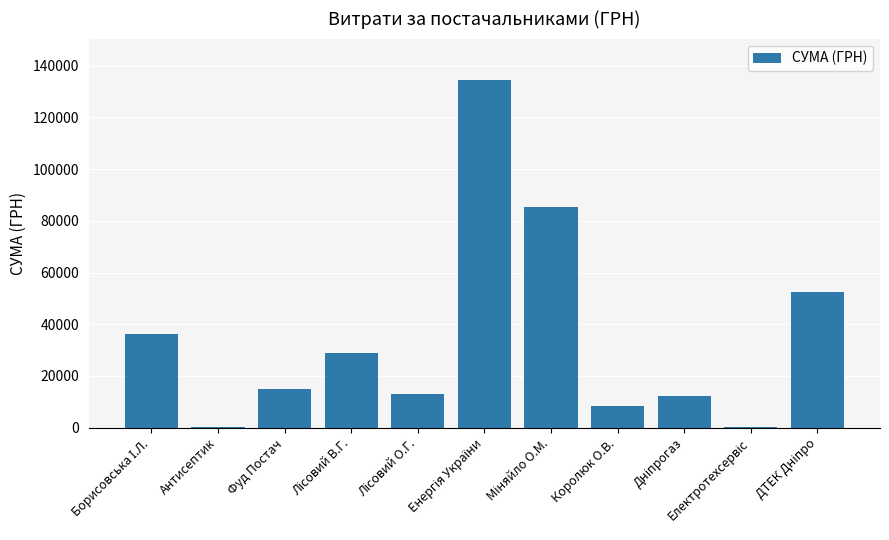

Reading left to right, list all the values displayed in this chart.

Борисовська І.Л.=36073.5	Антисептик=135.0	Фуд Постач=14919.2	Лісовий В.Г.=28859.8	Лісовий О.Г.=13064.7	Енергія України=134362.3	Міняйло О.М.=85508.0	Королюк О.В.=8259.6	Дніпрогаз=12083.9	Електротехсервіс=116.0	ДТЕК Дніпро=52417.0